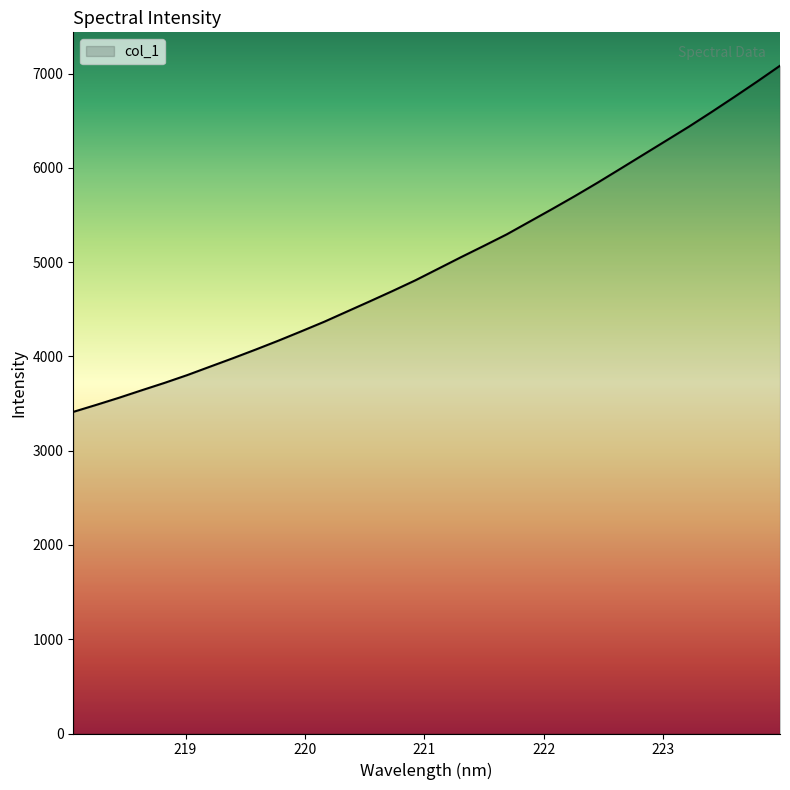

What is the greatest value displayed?

7083.2